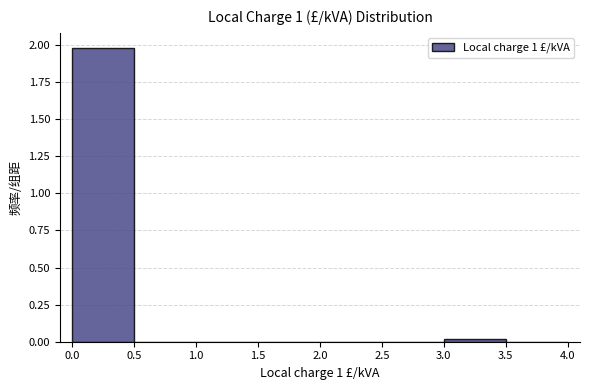

Reading left to right, list every bar in this chart as the range it spans on the x-axis followed by its height. The values are not printed on the chart, so give them approximately, as read against the axis.

0.0 to 0.5: 2
0.5 to 1.0: 0
1.0 to 1.5: 0
1.5 to 2.0: 0
2.0 to 2.5: 0
2.5 to 3.0: 0
3.0 to 3.5: under 0.05
3.5 to 4.0: 0